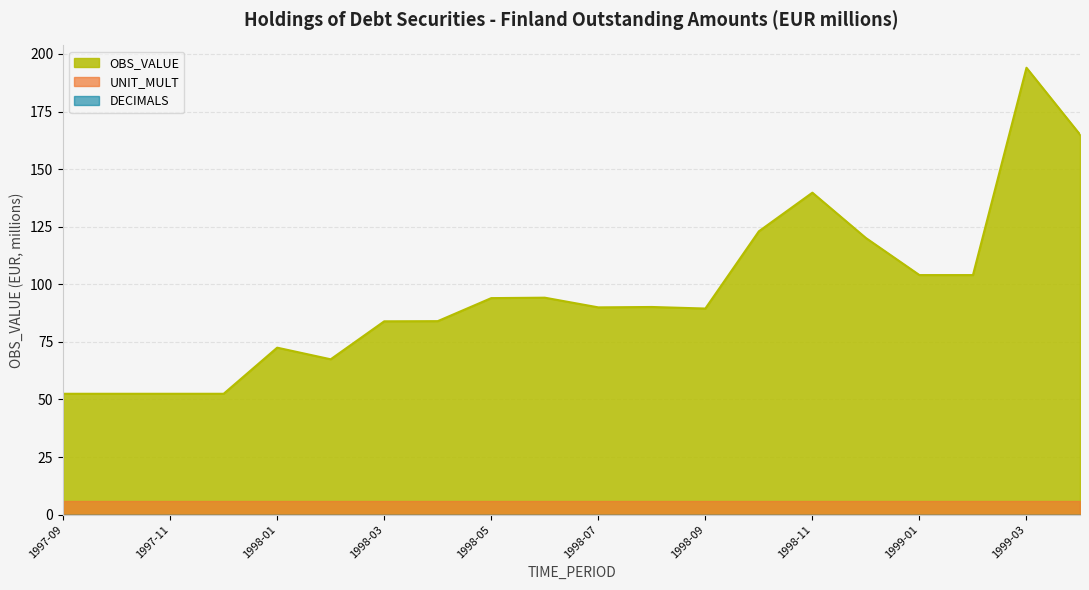

List the labels in order of value, smallest first.

1997-09, 1997-10, 1997-11, 1997-12, 1998-02, 1998-01, 1998-03, 1998-04, 1998-09, 1998-07, 1998-08, 1998-05, 1998-06, 1999-01, 1999-02, 1998-12, 1998-10, 1998-11, 1999-04, 1999-03